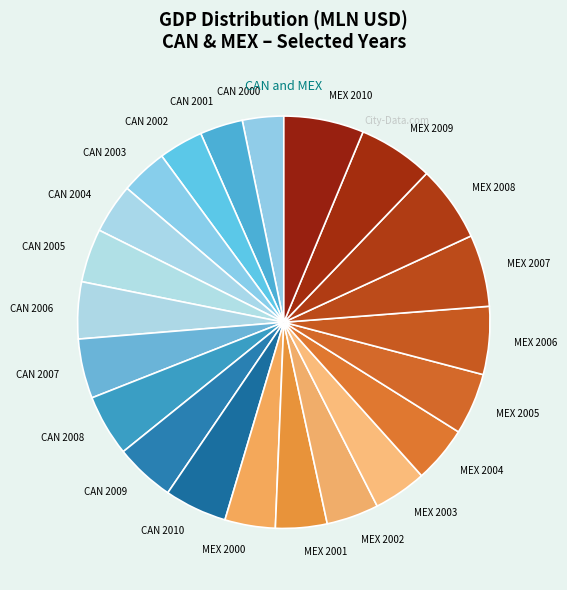

The MEX 2010 slice represents 14% of the pie. True or false?

False